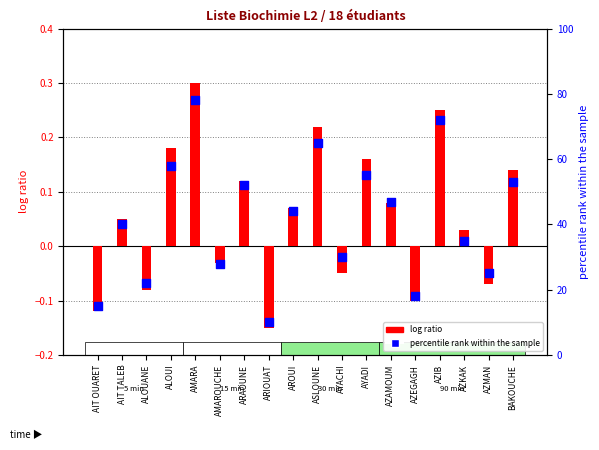

What is the total value across all series at ARAOUNE?

52.1